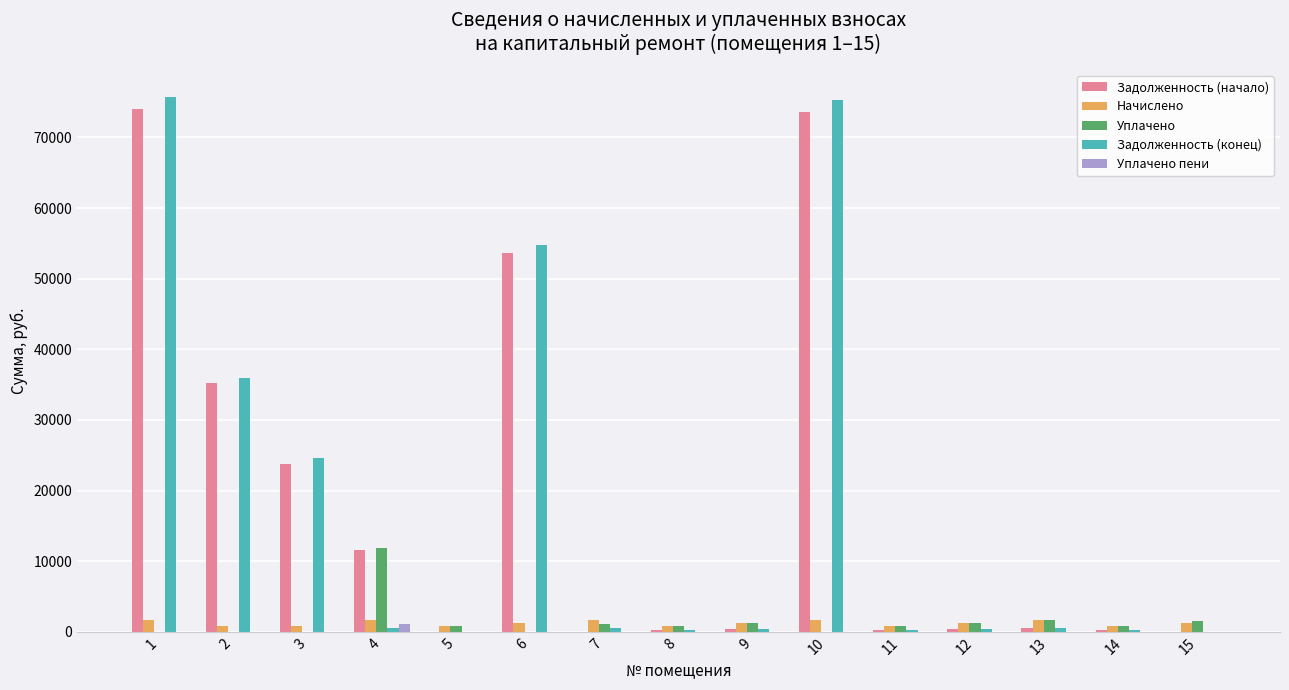

What is the maximum value shown in the chart?

75792.2